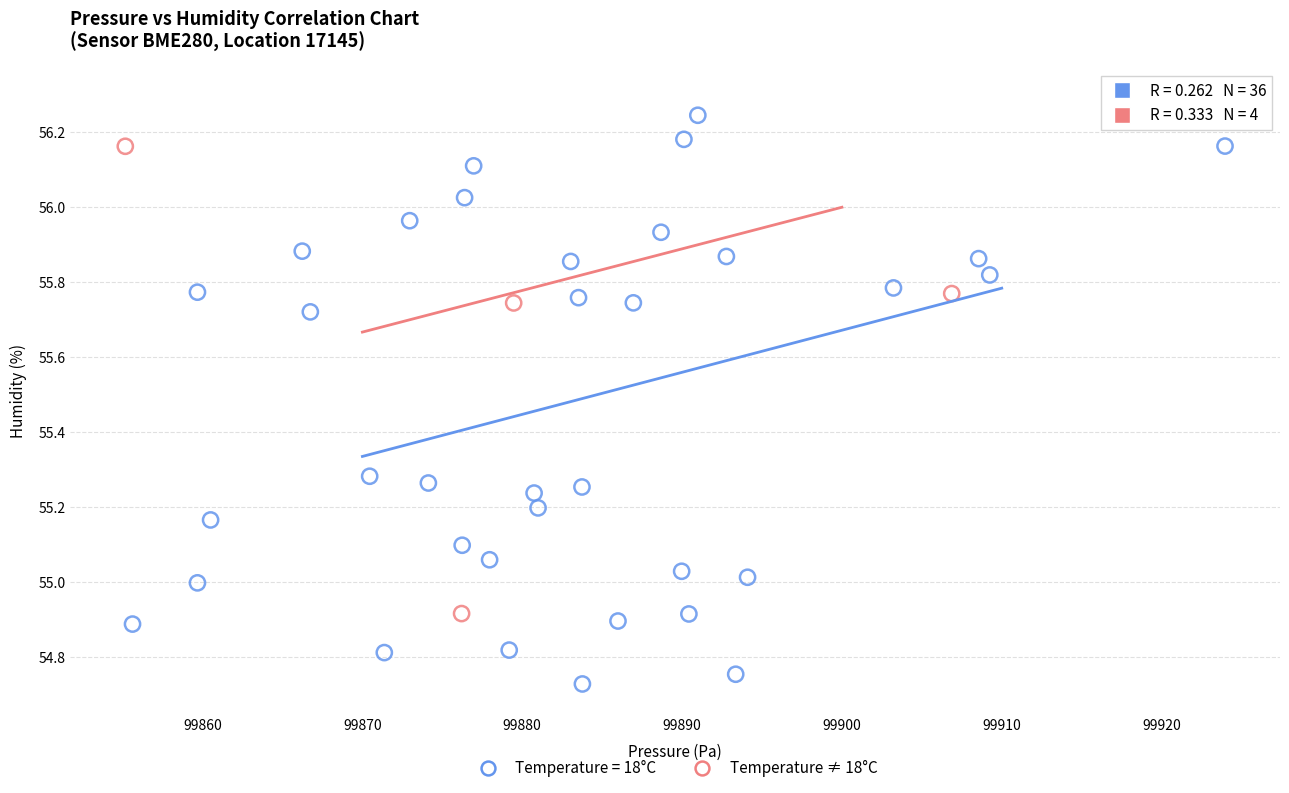

Which series has the largest Y range (max minus min)?

Temperature = 18°C